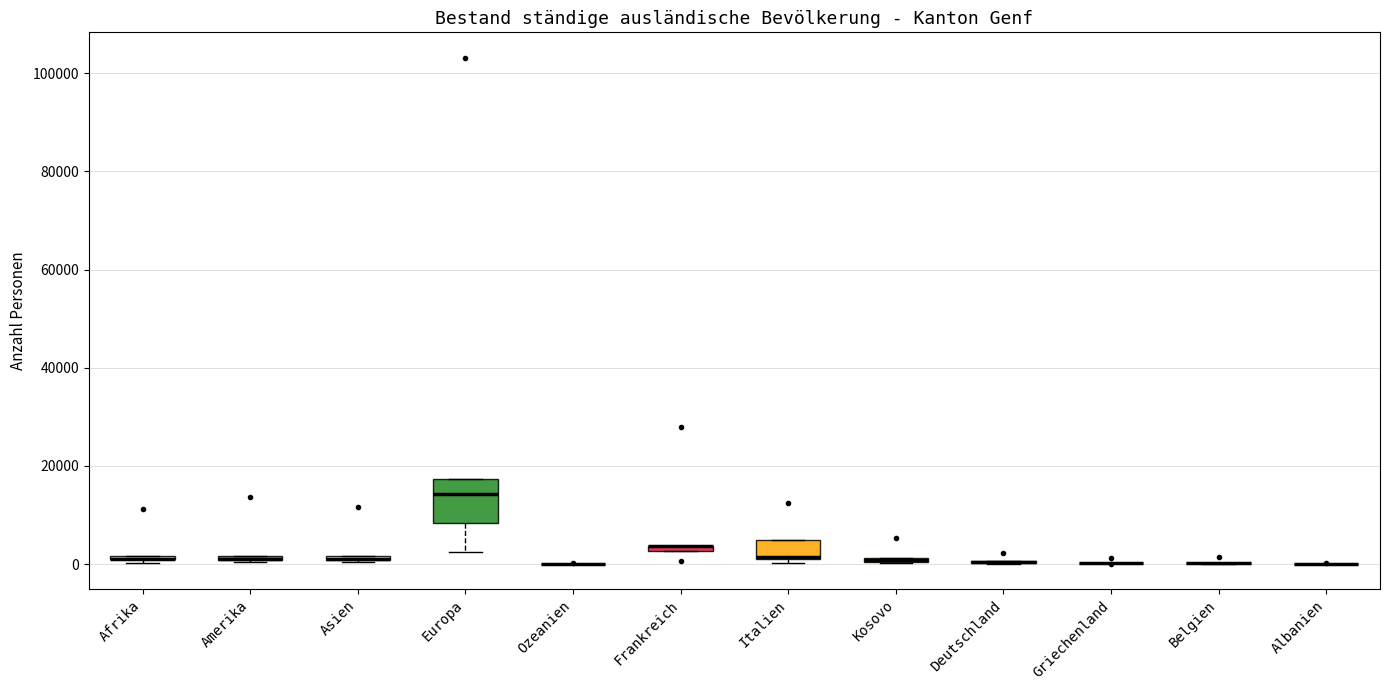

Comparing the boxes themselves (not the whiskers), which one is the tallest?

Europa